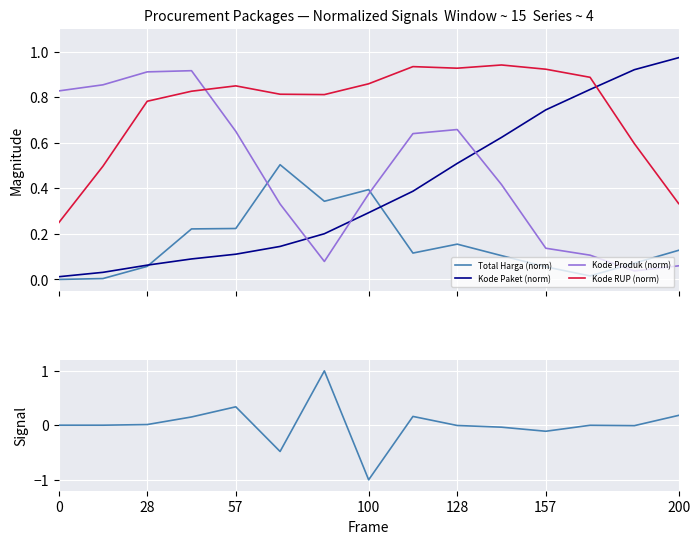

How many positive values does the Total Harga series have?

6